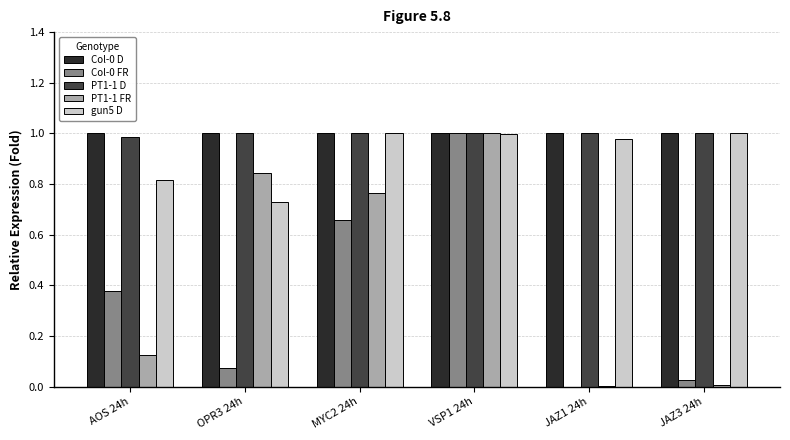

At which category is the sum across all series the highest?

VSP1 24h